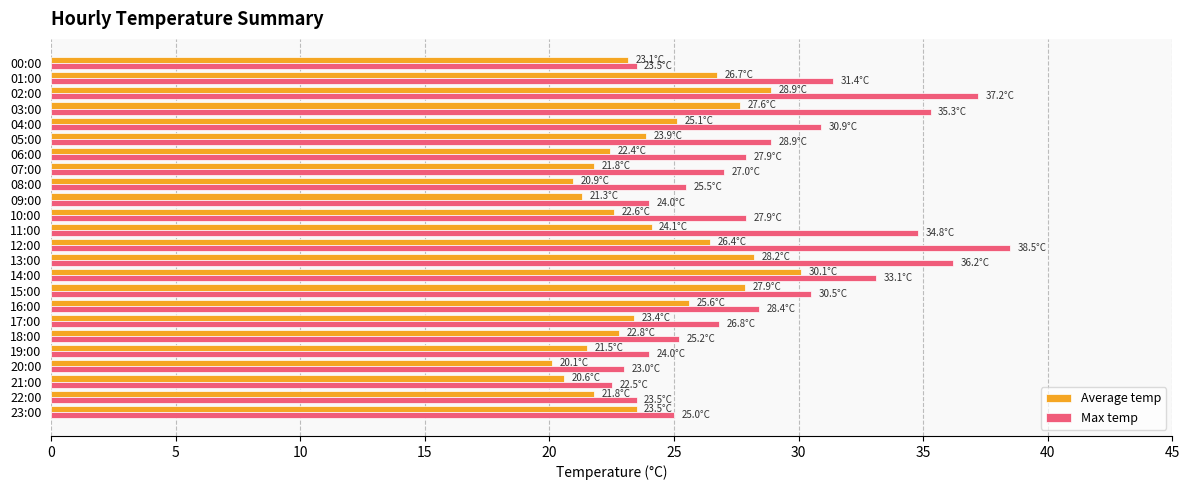

Which label corresponds to the largest value in the chart?

12:00